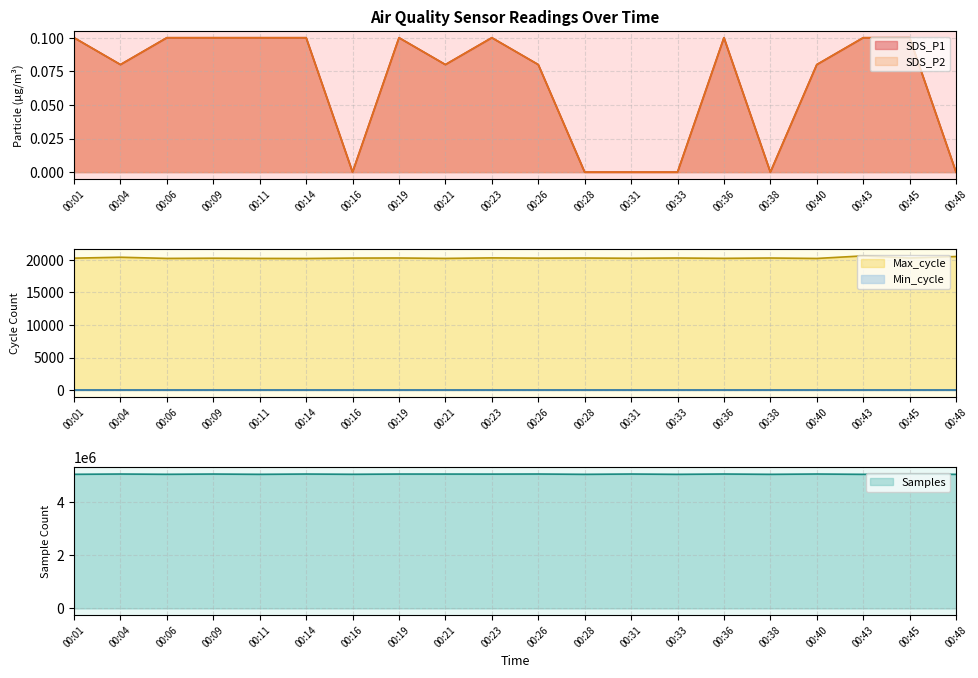

In Samples, how many points are lower than both neighbors (excluding endpoints)?

8